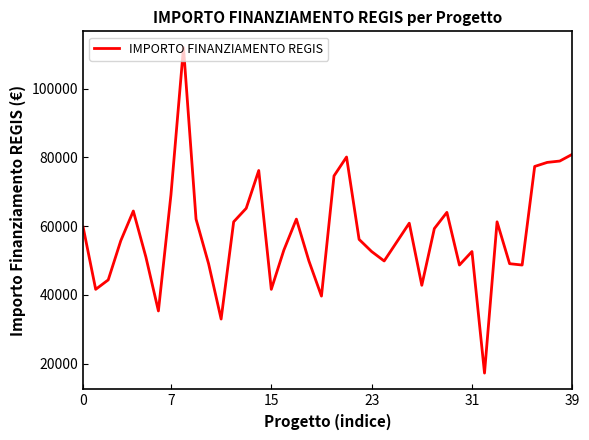

What is the smallest value displayed?

17283.4